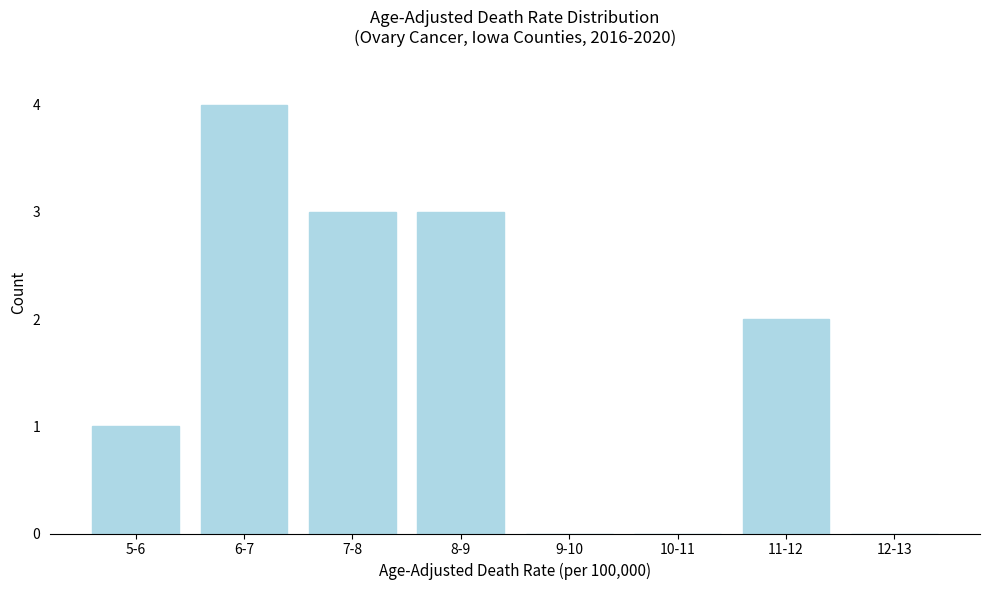

Reading left to right, transcribe all the data shown in this chart.

5-6=1	6-7=4	7-8=3	8-9=3	9-10=0	10-11=0	11-12=2	12-13=0